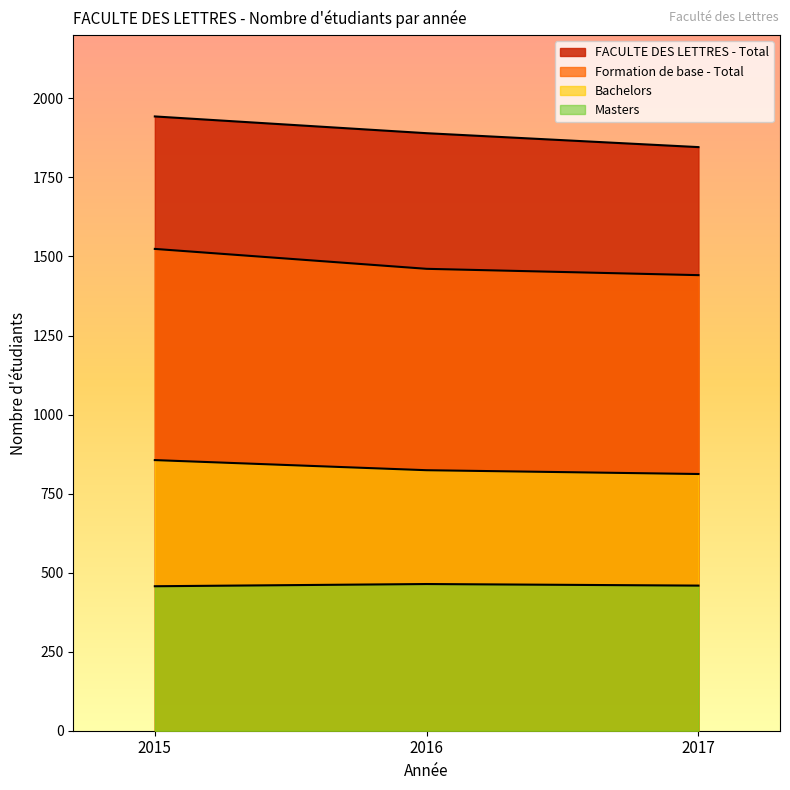

Reading left to right, transcribe all the data shown in this chart.

Bachelors: 856	824	812
Masters: 457	464	459
Formation de base - Total: 1524	1461	1441
FACULTE DES LETTRES - Total: 1943	1890	1846